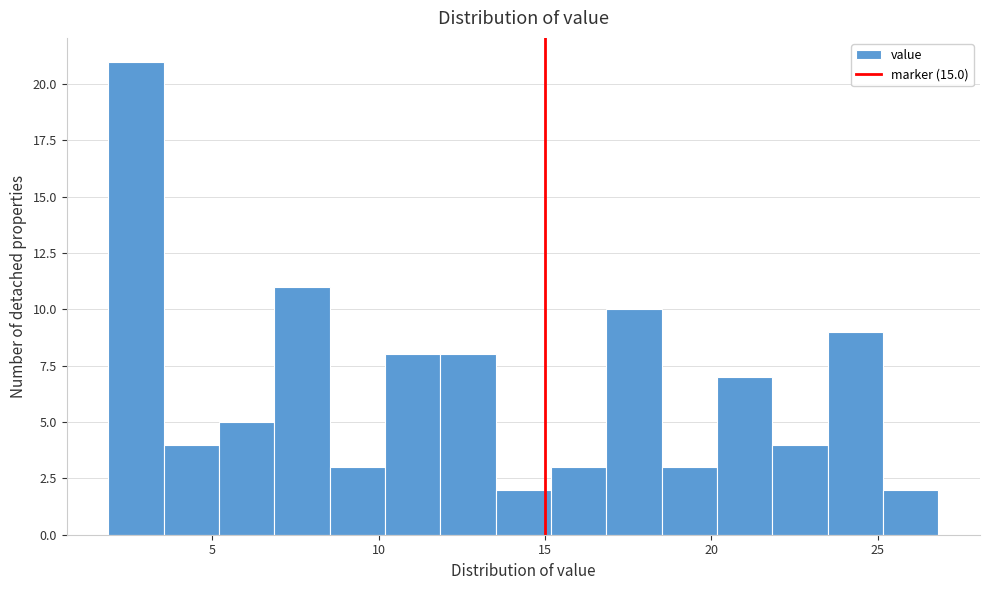

Read against the x-axis, roughly where is the centre of the tallest bar?

2.5